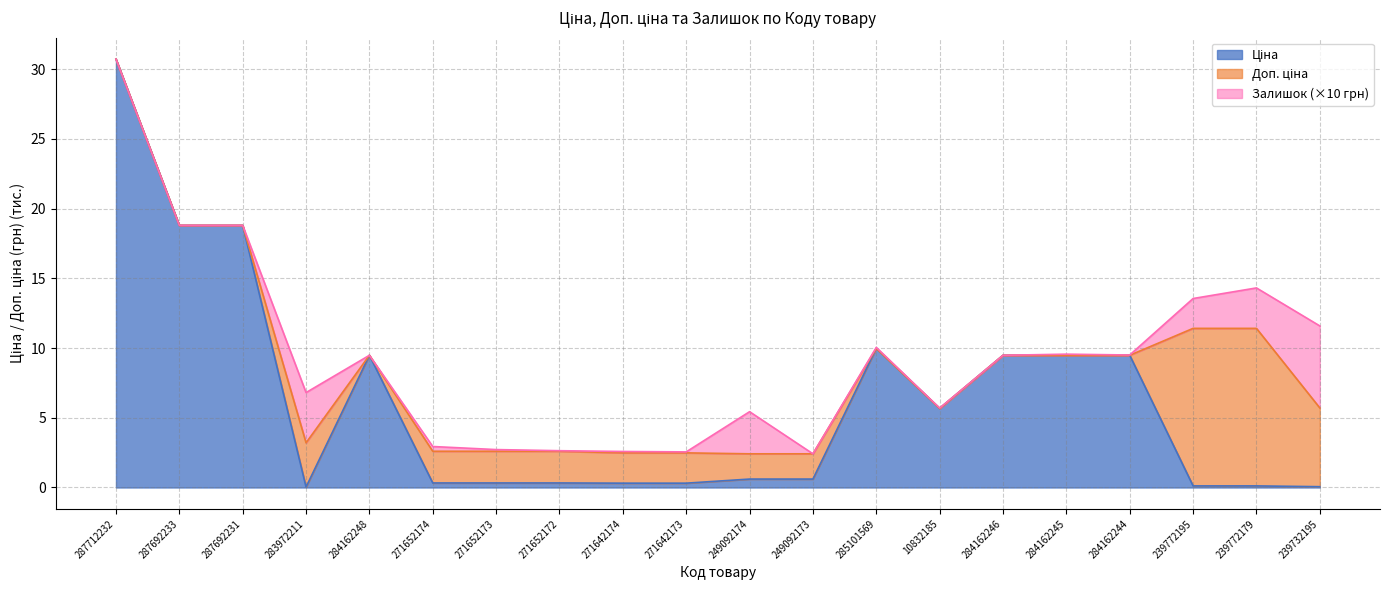

What position from the left is 287692231?

3